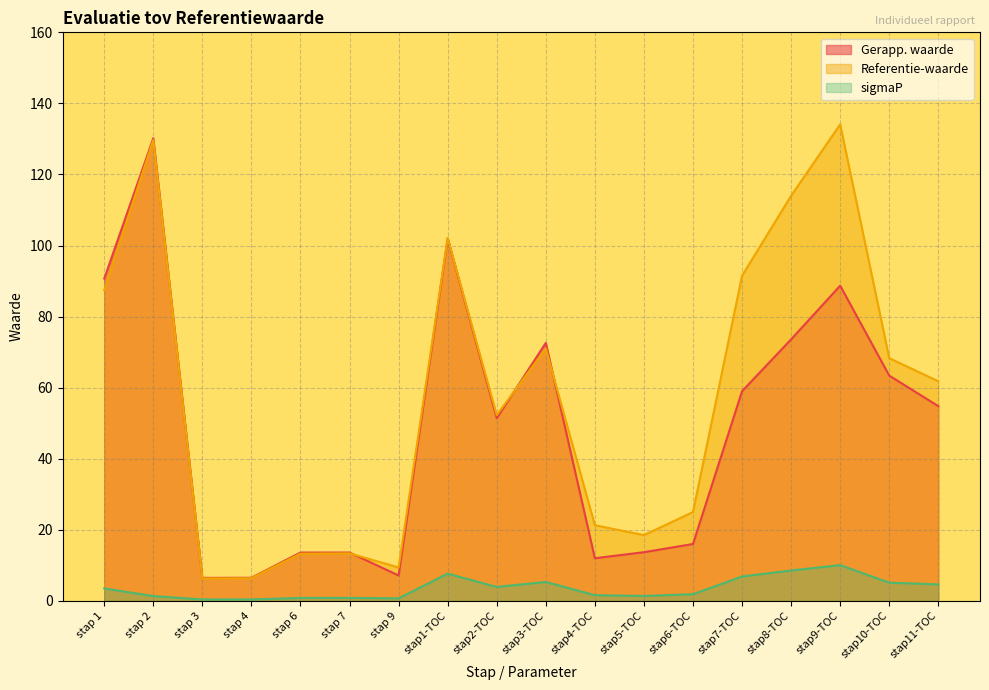

What is the difference between the maximum and minimum values in the Gerapp. waarde series?

123.7